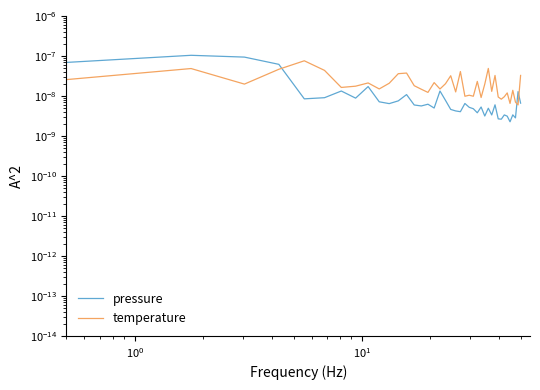

How many intersections are there between temperature and pressure?

3